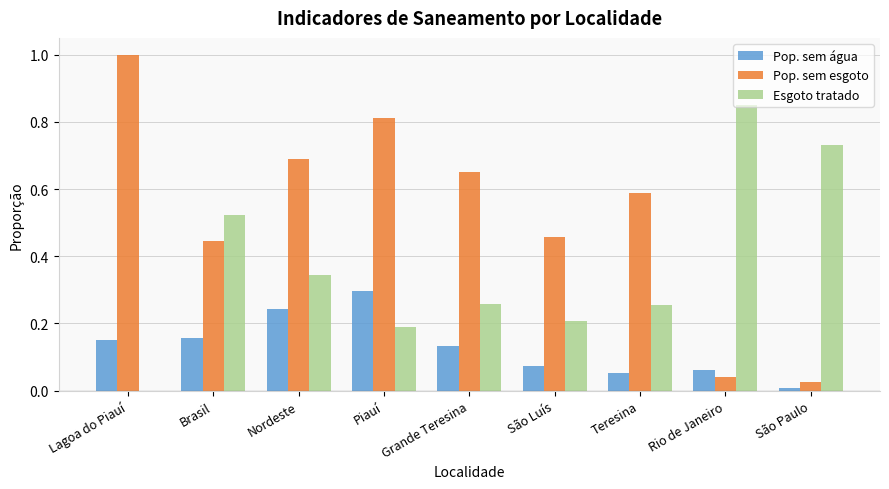

True or false: Esgoto tratado has a value of 1.5 at Rio de Janeiro.

False